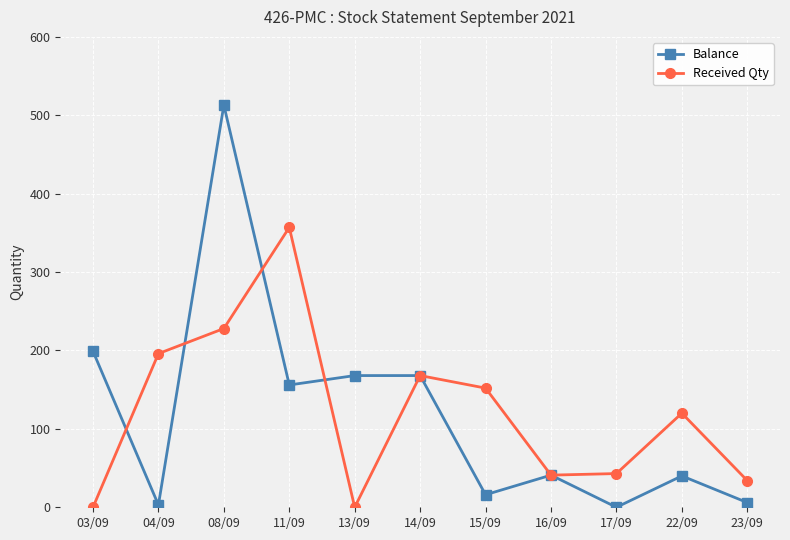

Which label corresponds to the largest value in the chart?

08/09